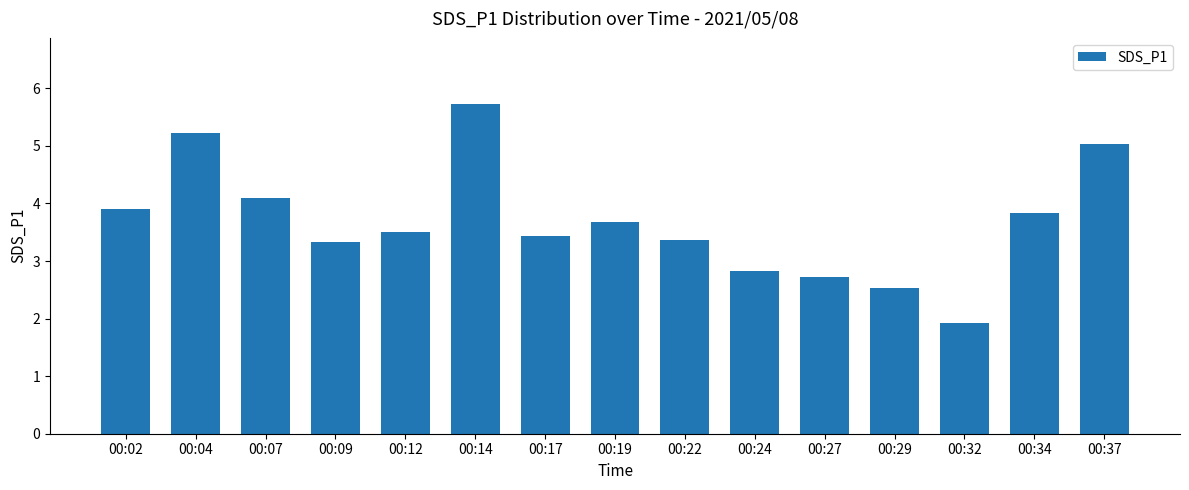

Approximately how many times larger is the value at 00:17 compared to 00:12?

1.0